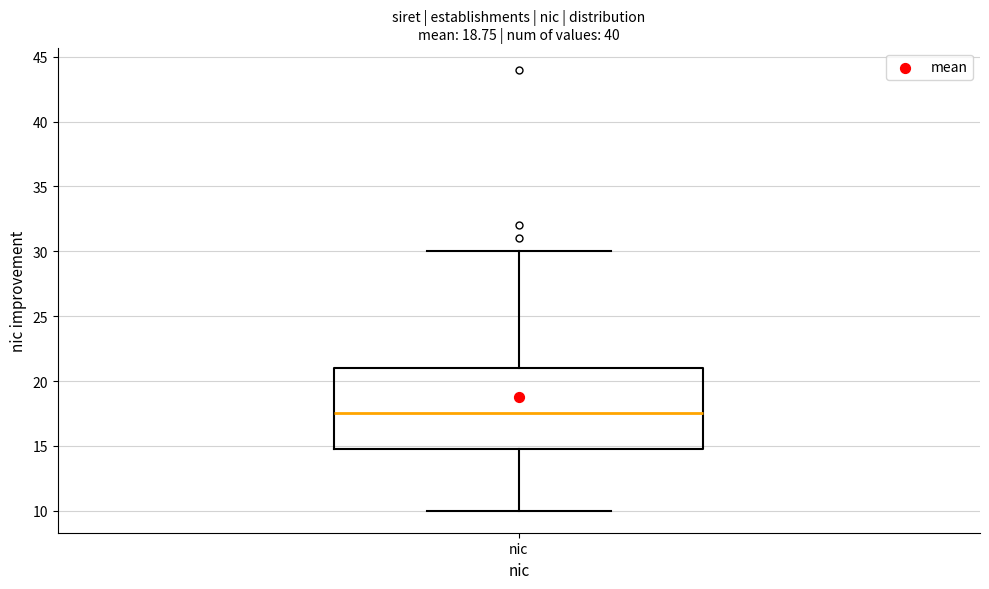

Read this box plot against the y-axis: the position of the median line, the range covered by the box, and the ends of both whiskers. The values are not printed on the chart, so give them approximately, as read against the axis.

median 17.5, box 15.0 to 21.0, whiskers 10.0 to 30.0